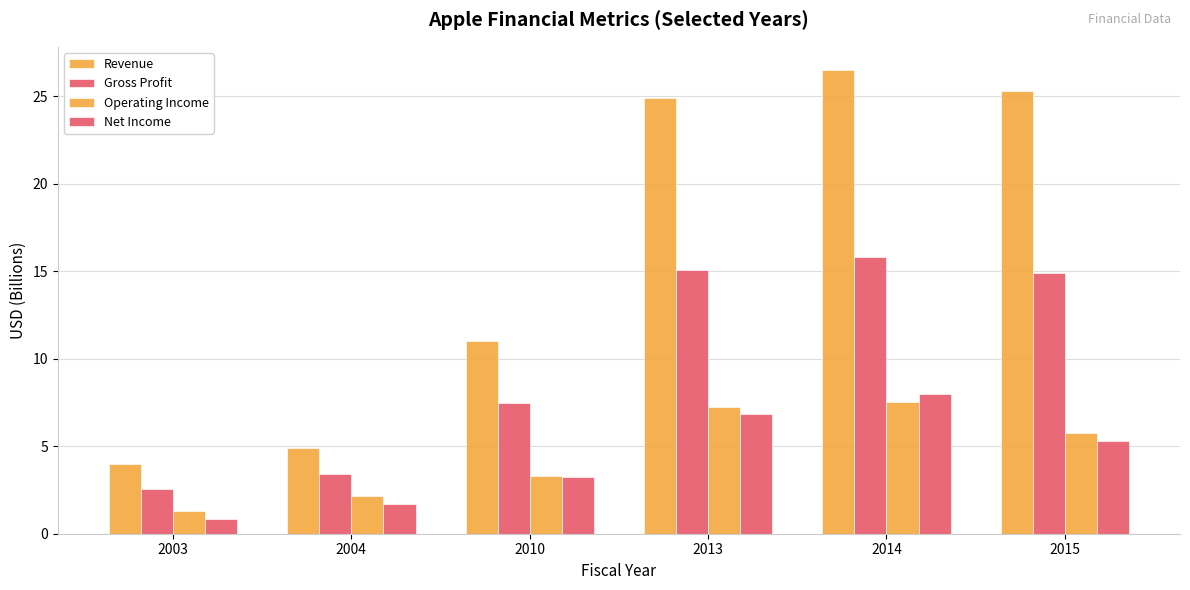

What is the total value across all series at 2013?

54.0